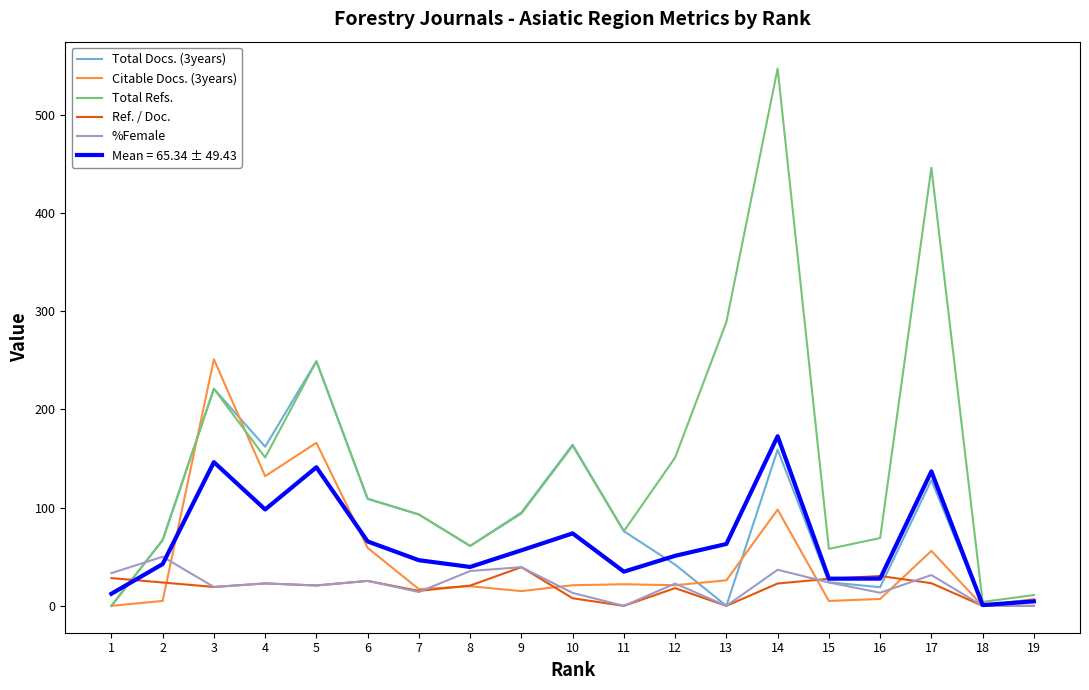

Where is Citable Docs. (3years) nearest to the value 125?

4